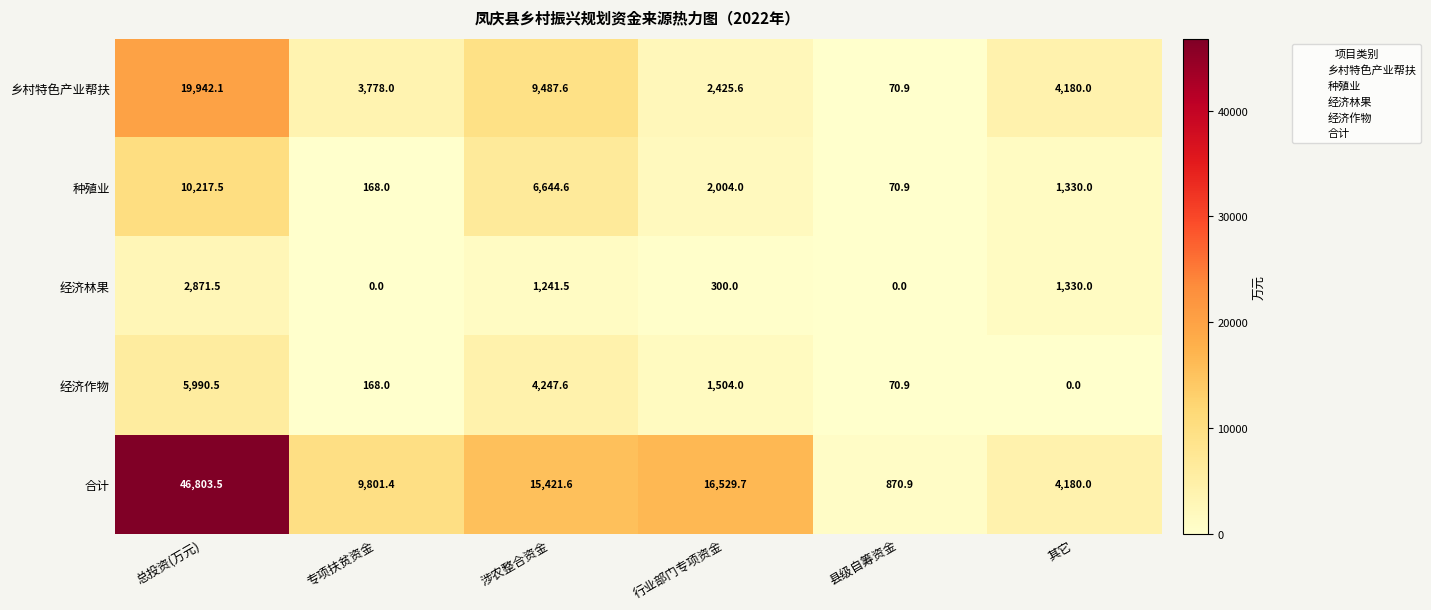

At which label does 乡村特色产业帮扶 first exceed 4180?

总投资(万元)